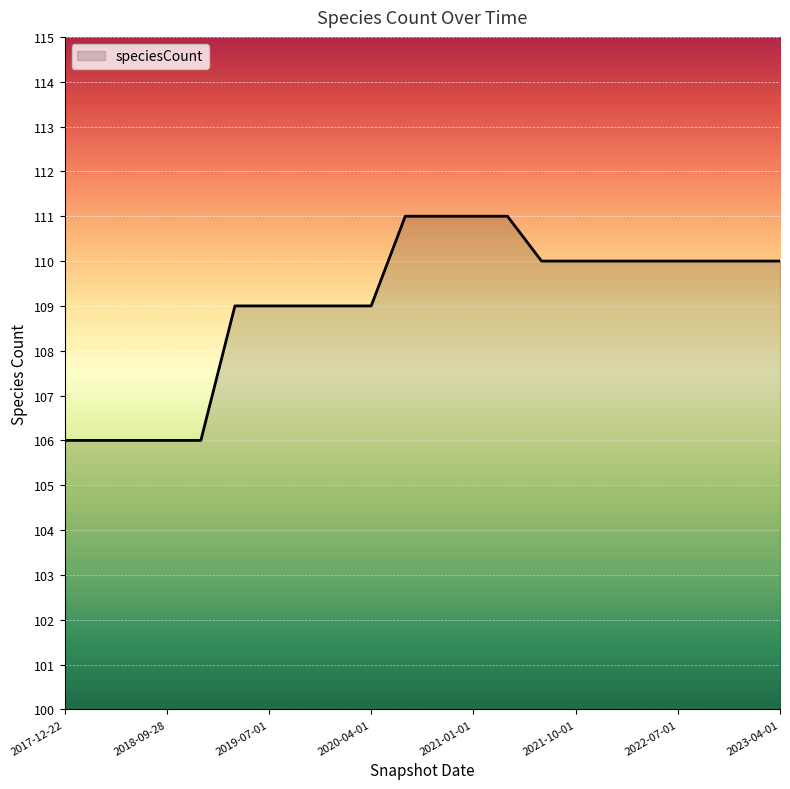

What is the greatest value displayed?

111